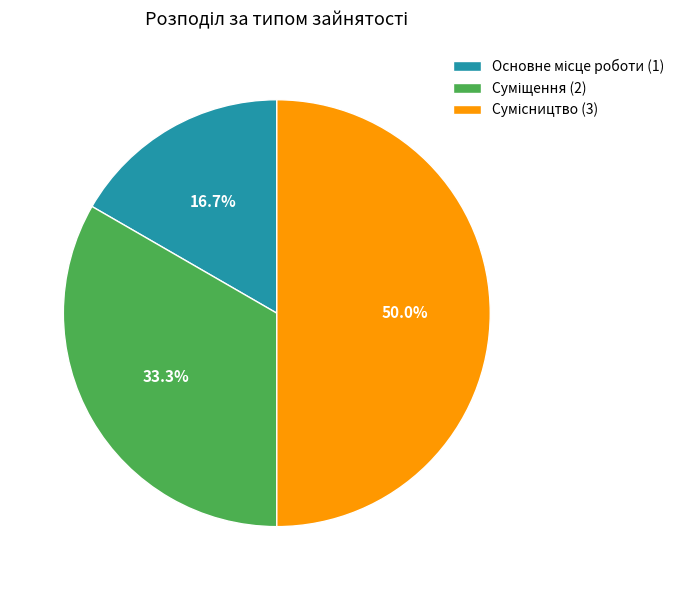

Is there any slice that represents more than half of the pie?

No